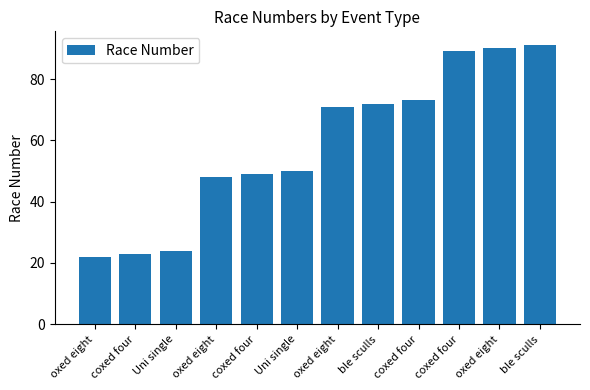

Rank the categories by value from highest to lowest.

ble sculls, oxed eight, coxed four, coxed four, ble sculls, oxed eight, Uni single, coxed four, oxed eight, Uni single, coxed four, oxed eight